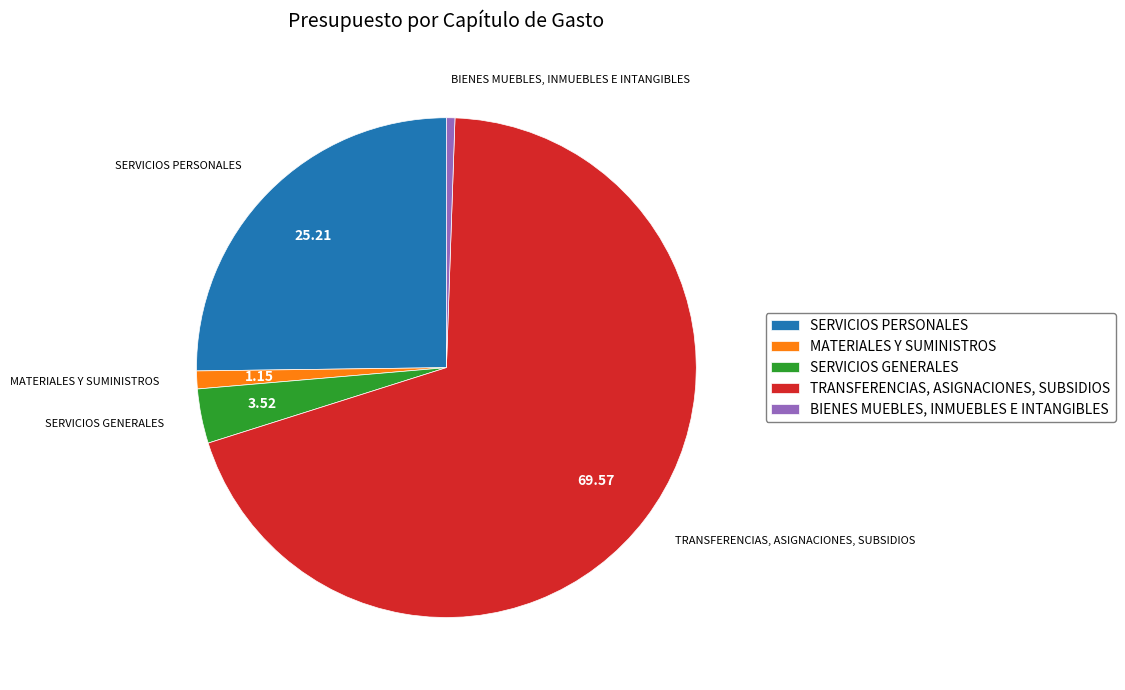

How many segments does this pie chart have?

5